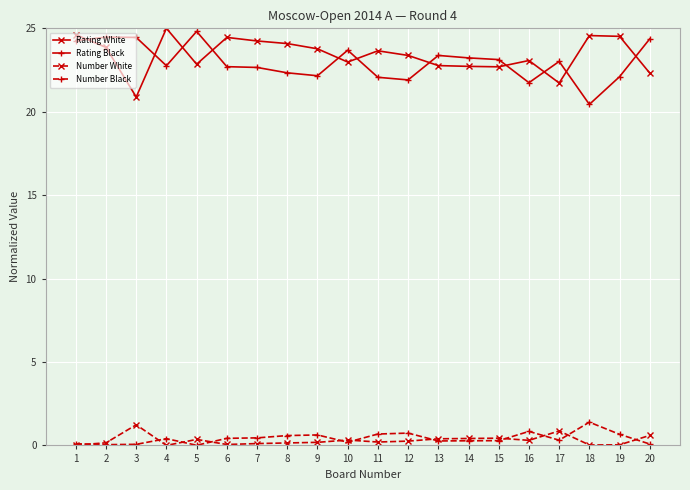

True or false: Rating Black has more than 0 points higher than both neighbors.

True